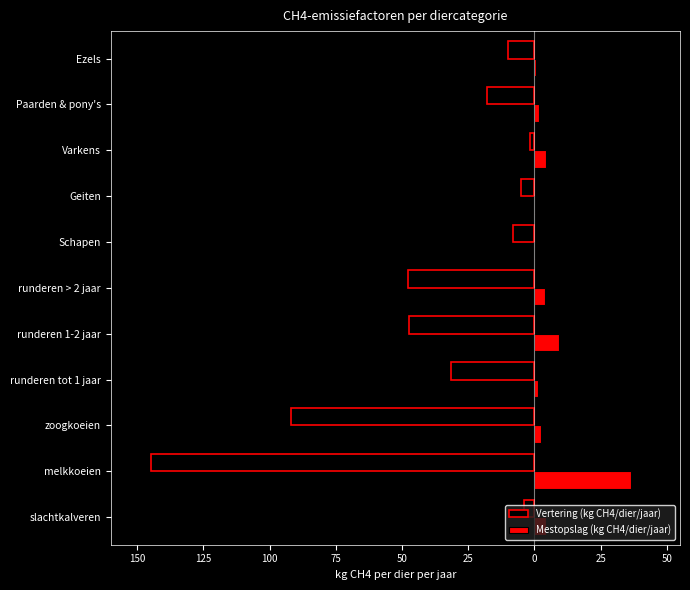

What are all the series names shown in the legend?

Vertering (kg CH4/dier/jaar), Mestopslag (kg CH4/dier/jaar)